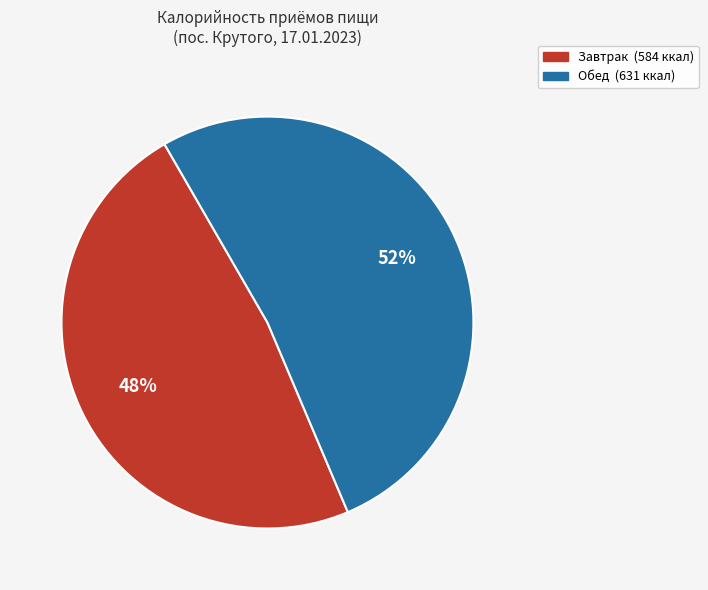

Is the sum of Обед and Завтрак greater than half?

Yes